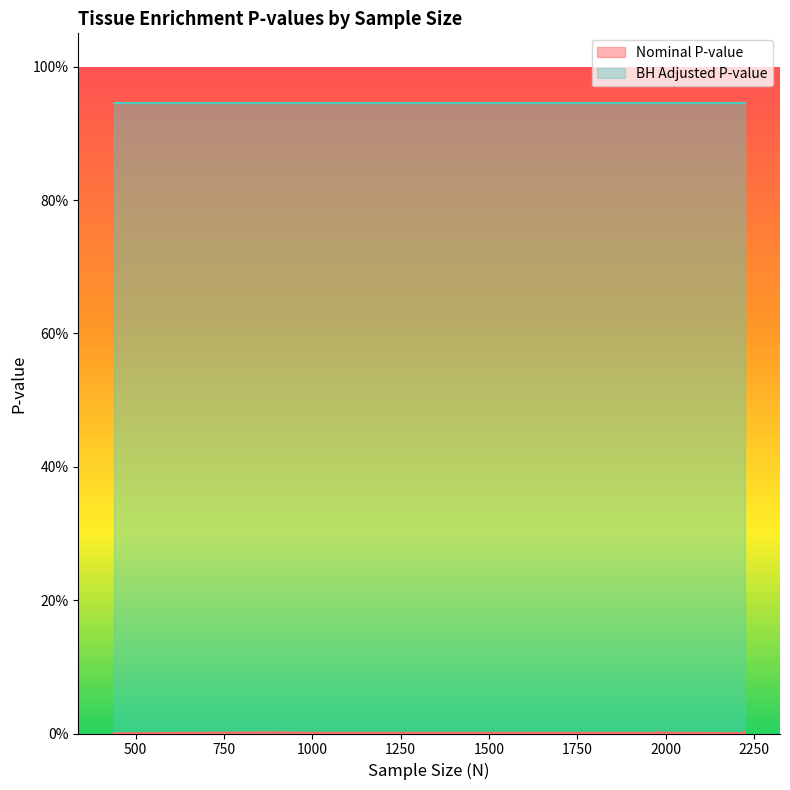

True or false: Nominal P-value and BH Adjusted P-value intersect in this chart.

False